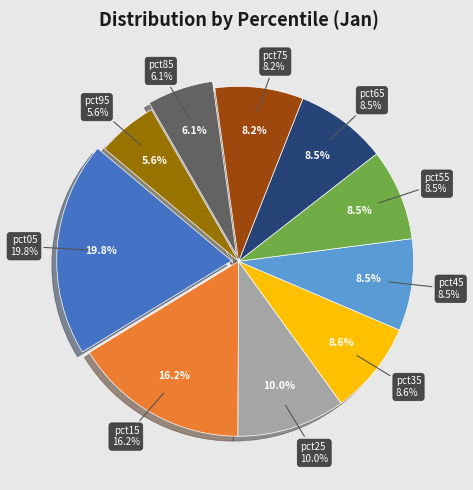

To the nearest percent, what is the combined percentage of pct35 and pct45?

17%